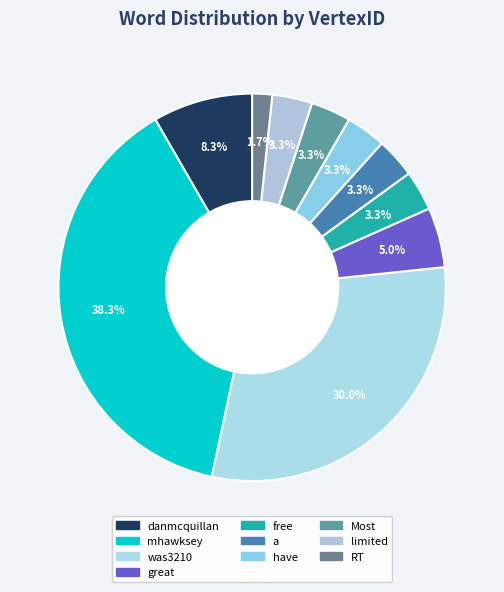

What is the smallest slice in the pie chart?

RT